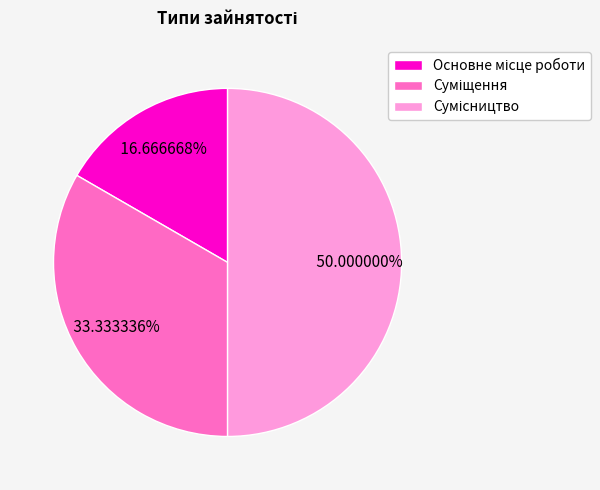

Is it true that Основне місце роботи is 8% of the pie?

False